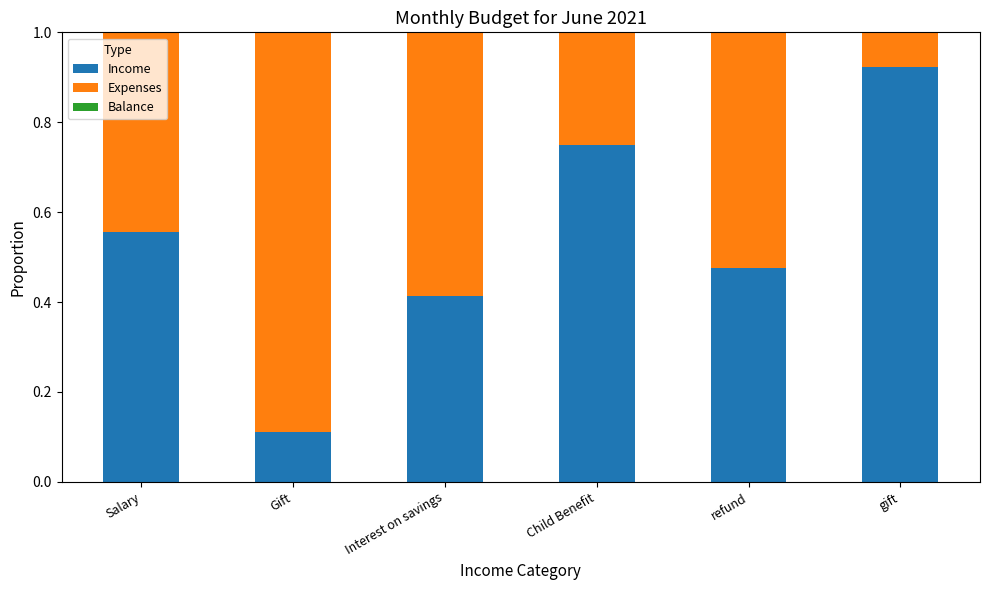

What is the total value across all series at gift?

1.0